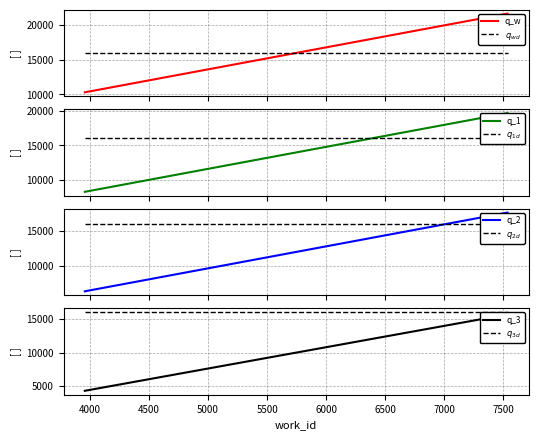

At which category does the chart reach its peak across all series?

7535